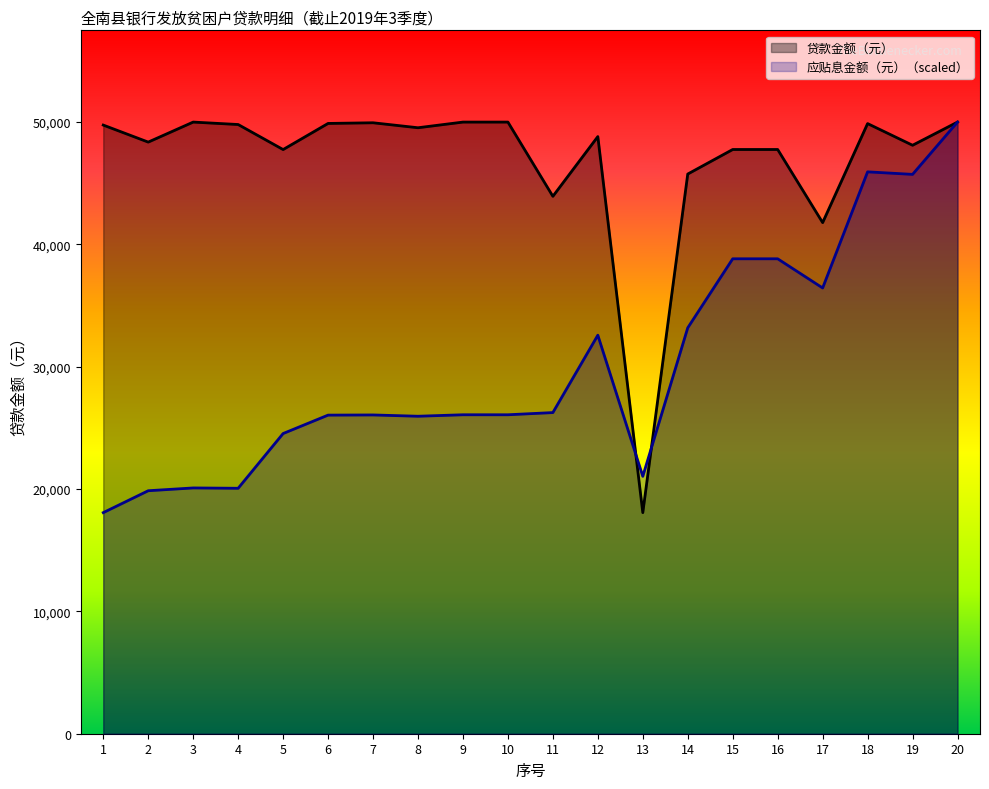

Reading left to right, transcribe all the data shown in this chart.

贷款金额（元）: 1=49755.0	2=48363.4	3=50000.0	4=49800.7	5=47754.0	6=49888.7	7=49943.5	8=49536.9	9=50000.0	10=50000.0	11=43932.4	12=48815.8	13=18073.5	14=45753.2	15=47759.1	16=47758.6	17=41781.8	18=49877.6	19=48105.6	20=50000.0
应贴息金额（元）: 1=18073.5	2=19863.4	3=20091.8	4=20064.0	5=24539.1	6=26044.6	7=26058.8	8=25953.4	9=26073.5	10=26073.5	11=26252.7	12=32579.8	13=21041.3	14=33183.0	15=38824.2	16=38823.9	17=36439.5	18=45931.7	19=45724.9	20=50000.0